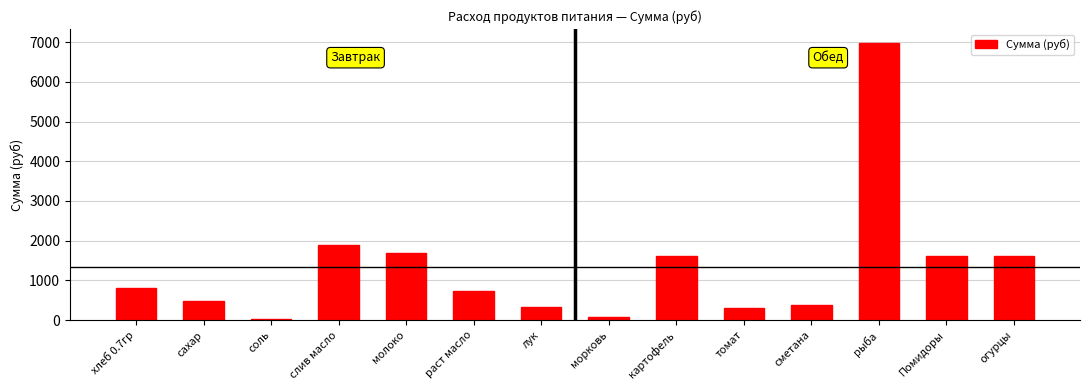

What is the change in value from лук to рыба?

+6658.8